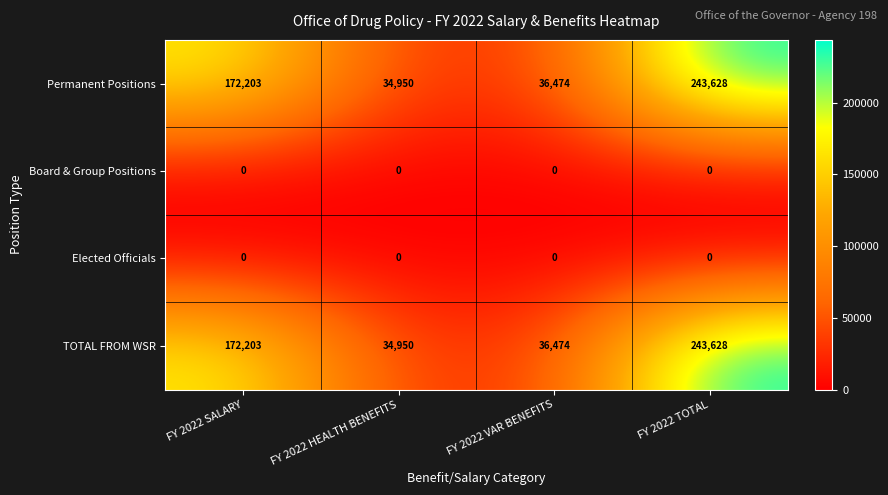

What is the total value across all series at FY 2022 HEALTH BENEFITS?

69900